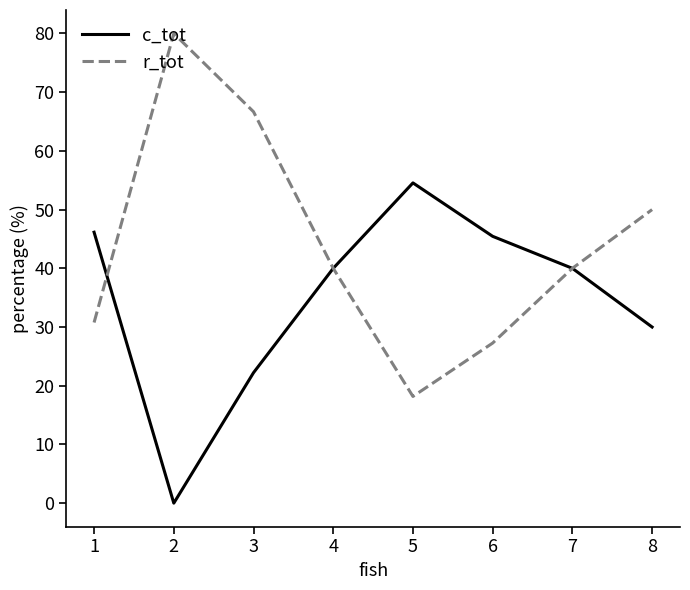

How many interior local peaks does the r_tot series have?

1